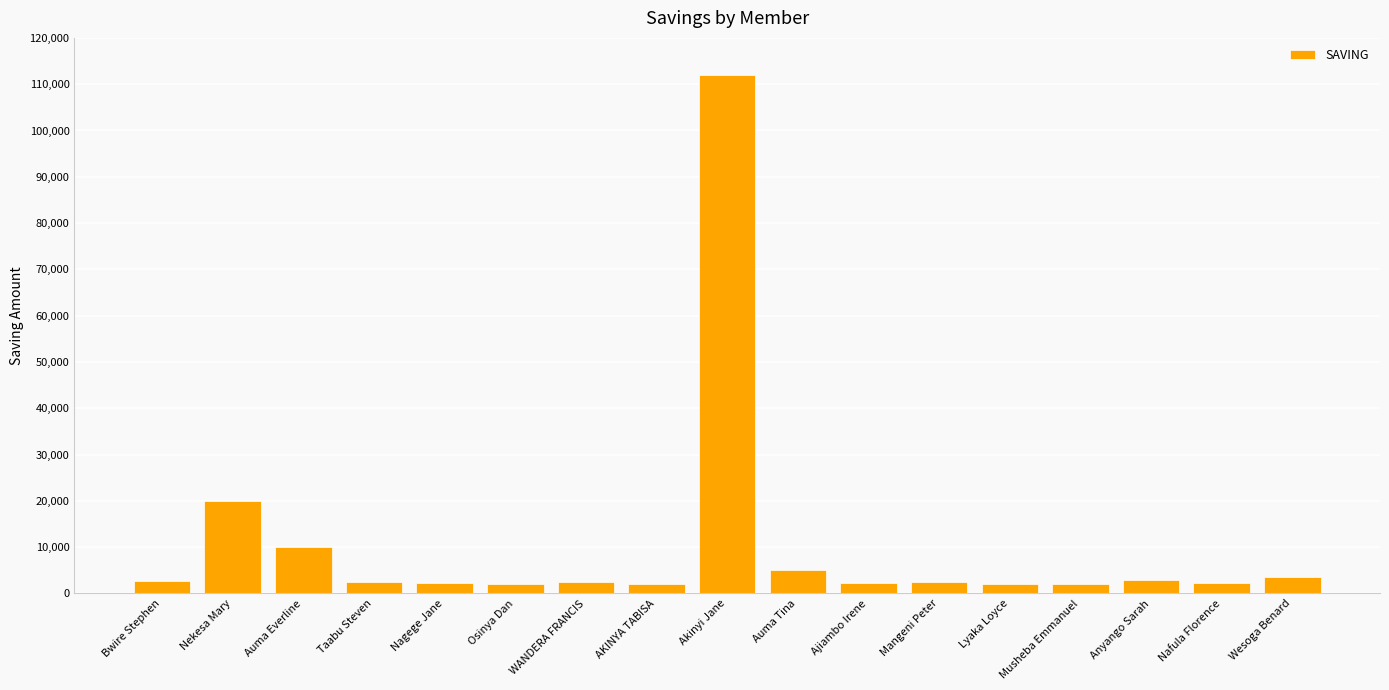

Which label corresponds to the largest value in the chart?

Akinyi Jane